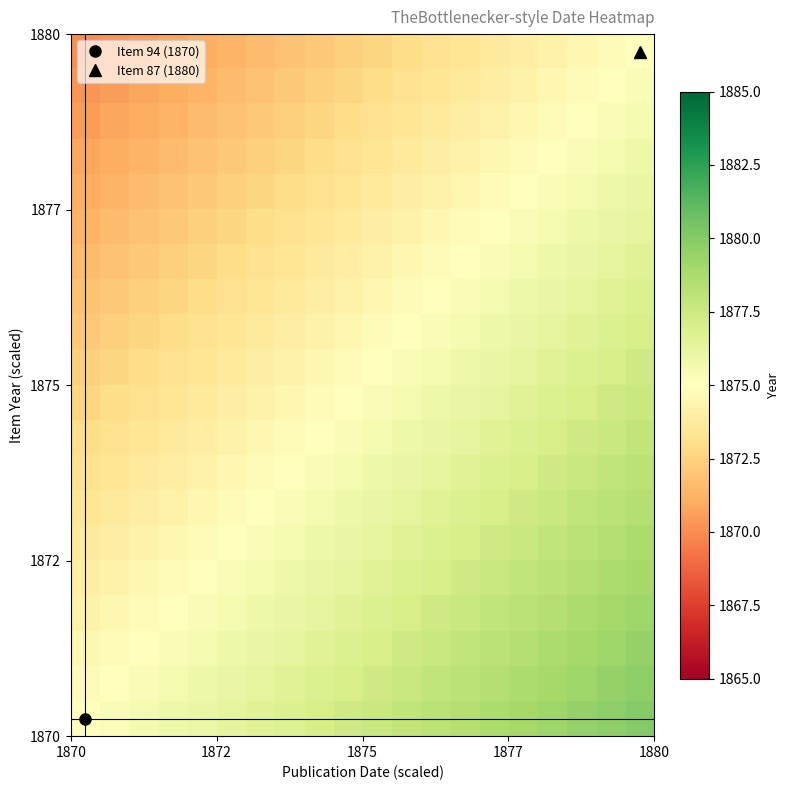

At how many categories does at least one series exceed 1877?

12